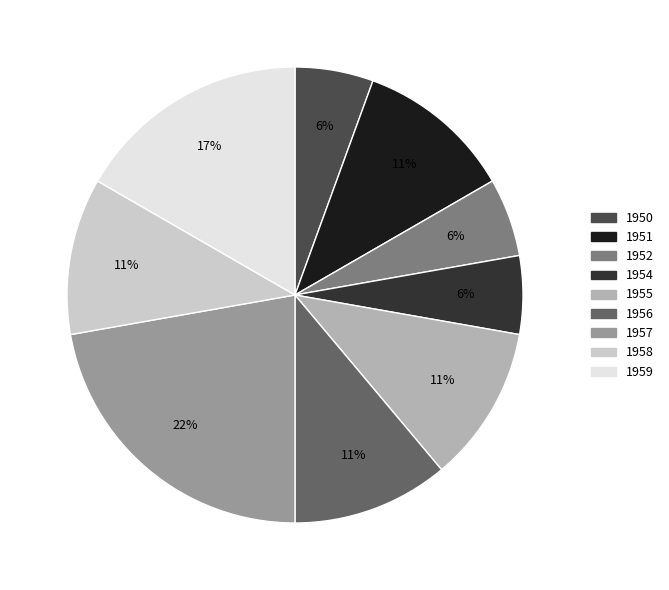

How many slices are in this pie chart?

9